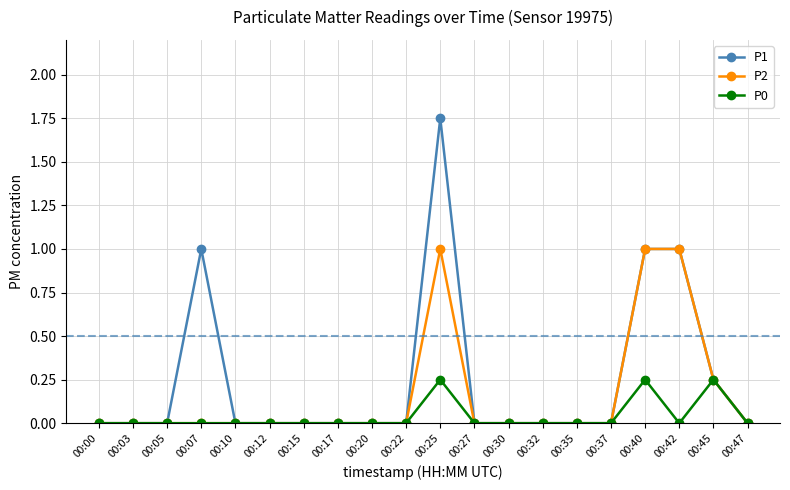

Which series has the largest range (max minus min)?

P1